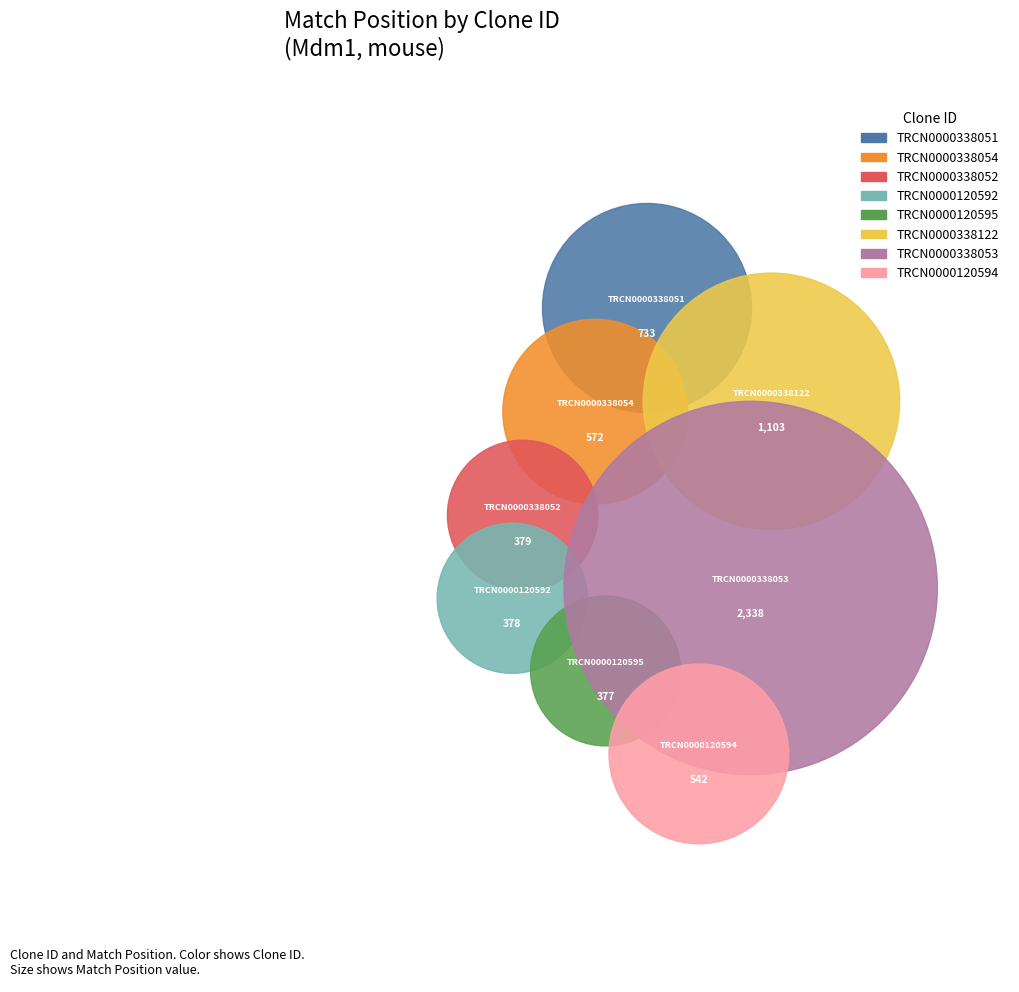

The TRCN0000120592 slice represents 6% of the pie. True or false?

True